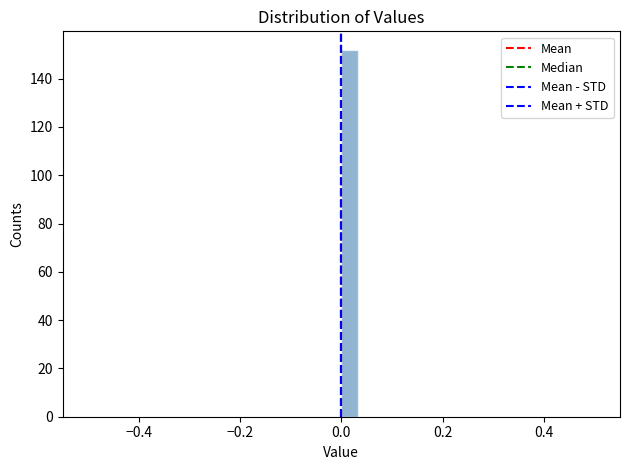

Around what value on the x-axis is the tallest bar? Give the approximate position of its centre, as read against the axis.

0.02